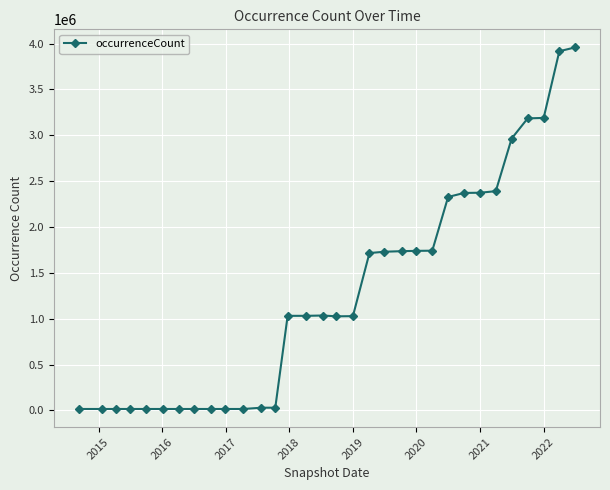

What is the sum of all values?

40715428